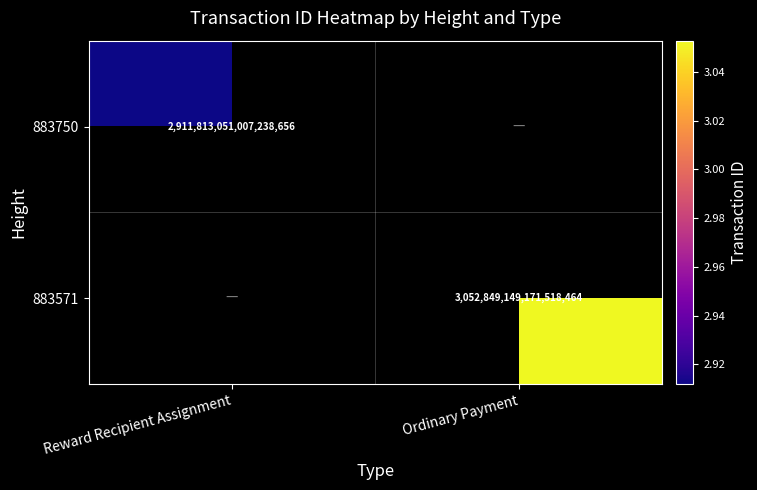

The value of 883750 at Reward Recipient Assignment is 1614031221570335488.0. True or false?

False